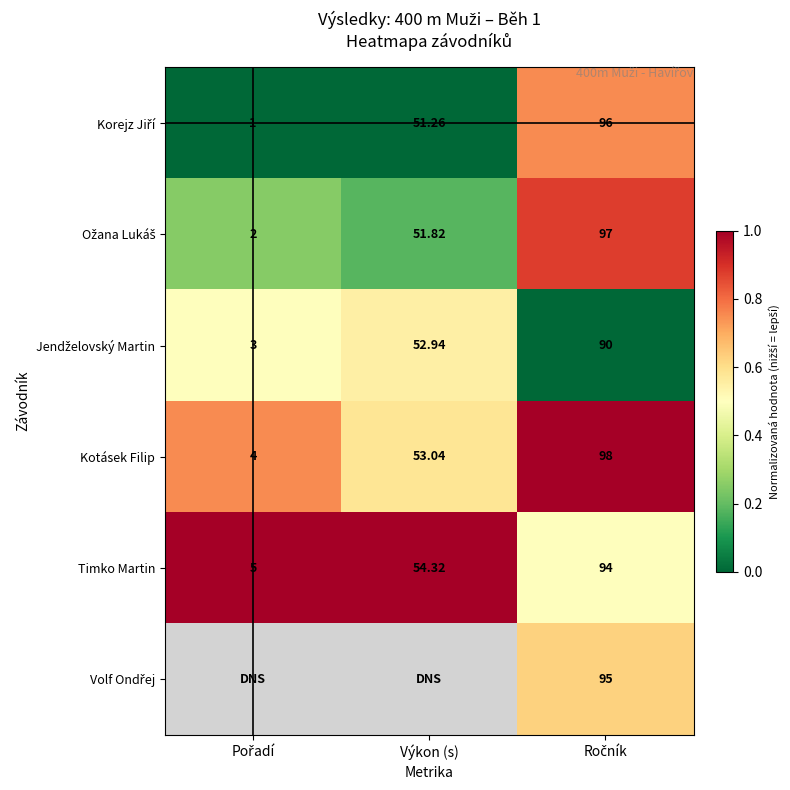

Where is Timko Martin nearest to the value 49?

Výkon (s)